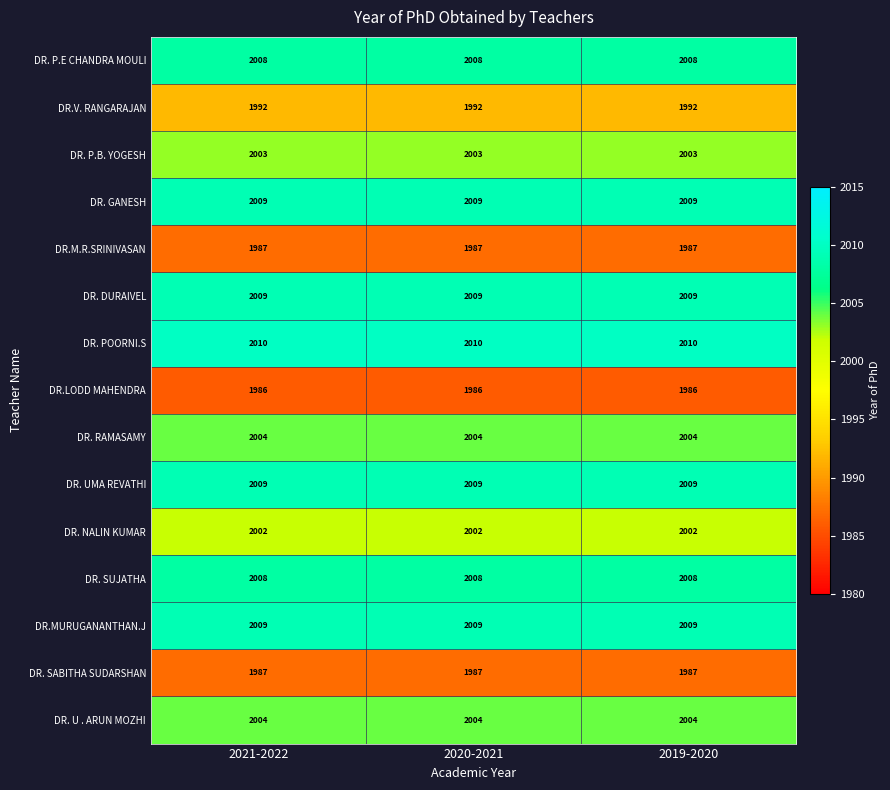

What is the approximate value of DR. DURAIVEL at 2021-2022?

2009